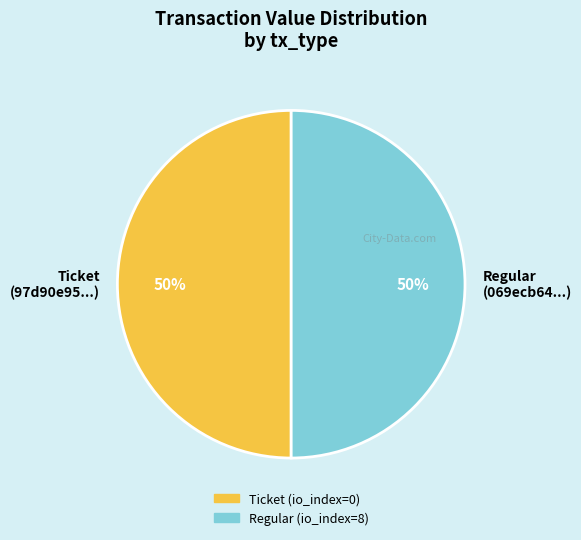

Do Ticket (97d90e95...) and Regular (069ecb64...) together represent more than half of the pie?

Yes